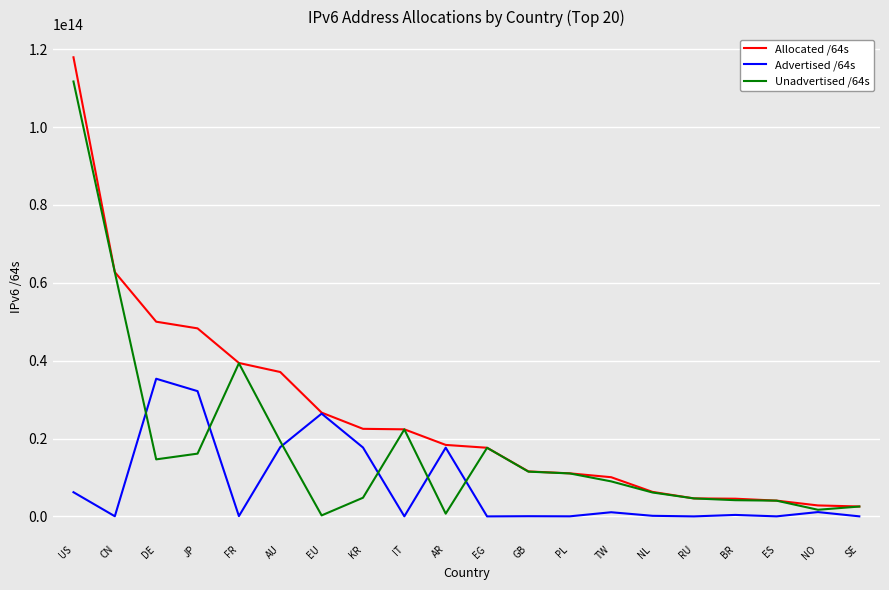

The value of Allocated /64s at FR is 12297228389348. True or false?

False